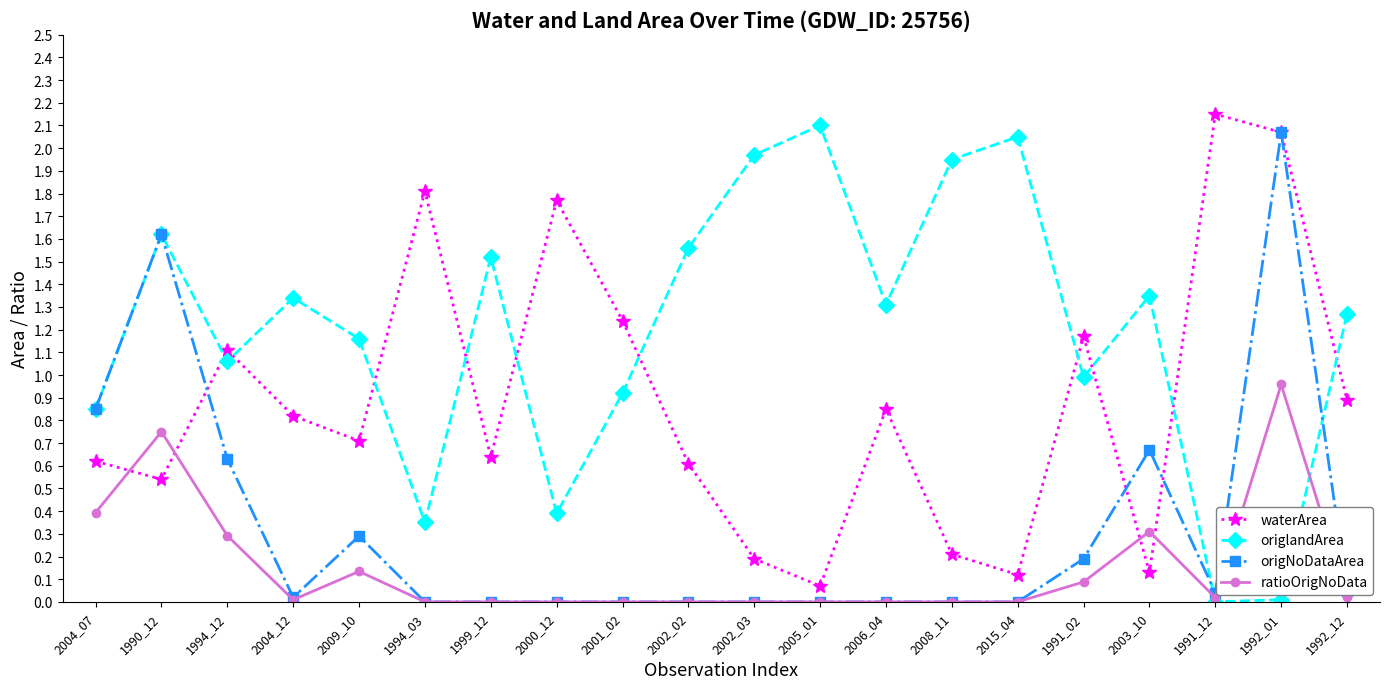

List the series in order of their overall mean, highest first.

origlandArea, waterArea, origNoDataArea, ratioOrigNoData